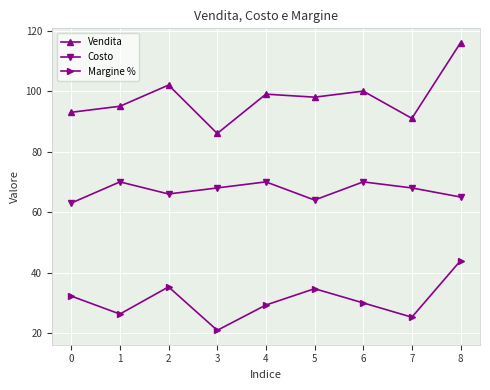

What is the sum of all Costo values?

604.0